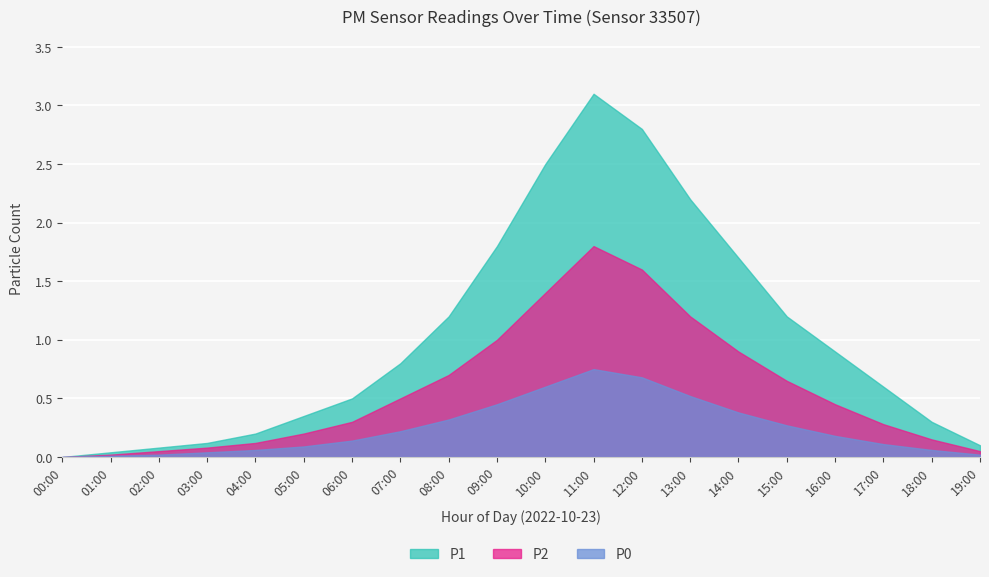

List the labels in order of P2 value, largest first.

11:00, 12:00, 10:00, 13:00, 09:00, 14:00, 08:00, 15:00, 07:00, 16:00, 06:00, 17:00, 05:00, 18:00, 04:00, 03:00, 02:00, 19:00, 01:00, 00:00